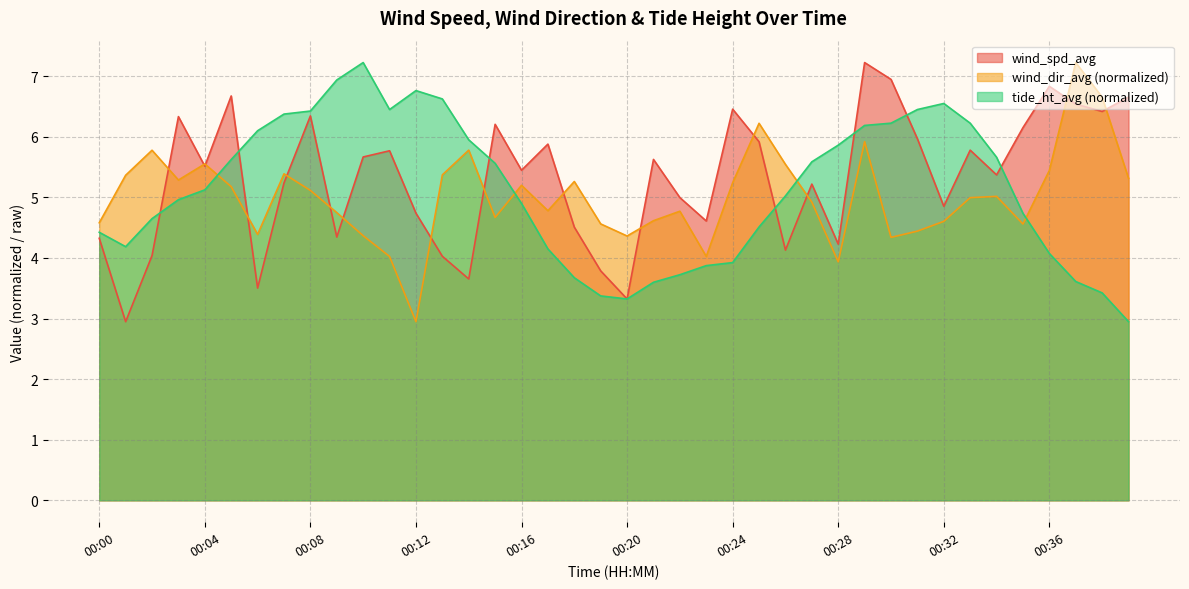

Where is the first local minimum for wind_spd_avg?

00:01